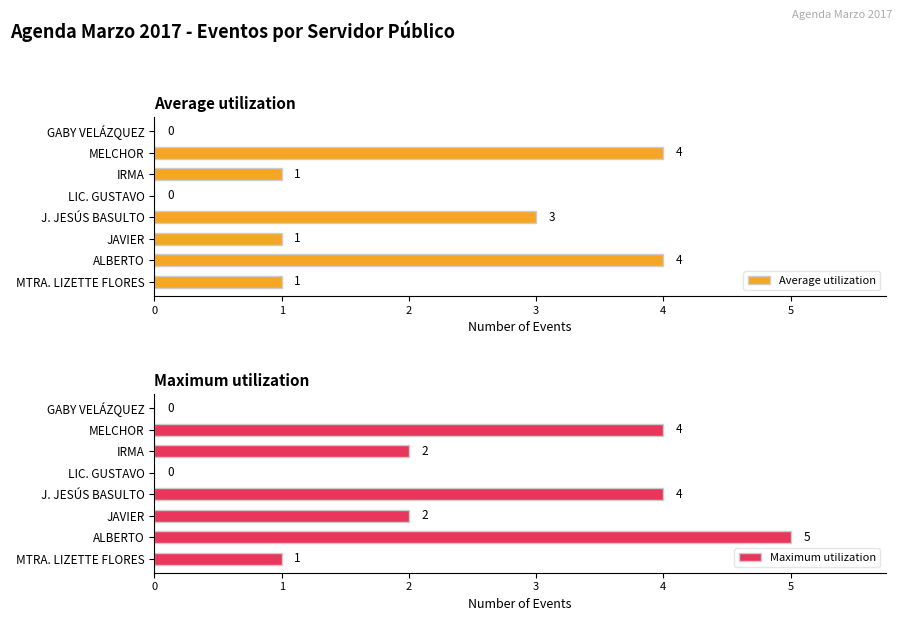

What is the highest value of the Maximum utilization series?

5